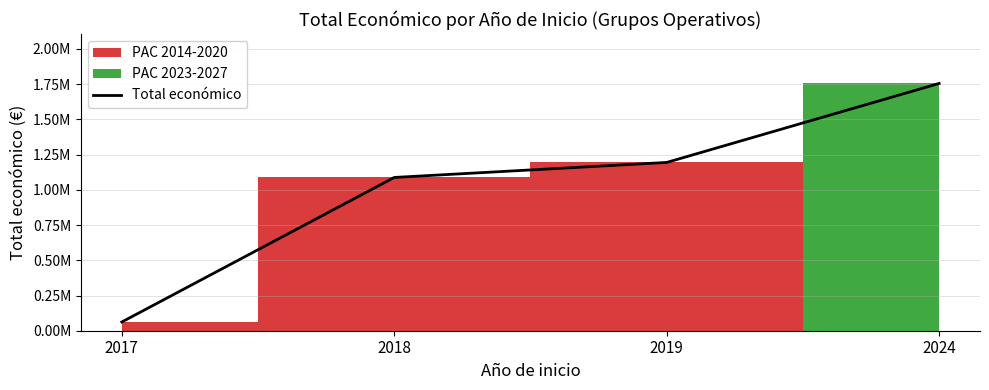

What is the average value?

1024876